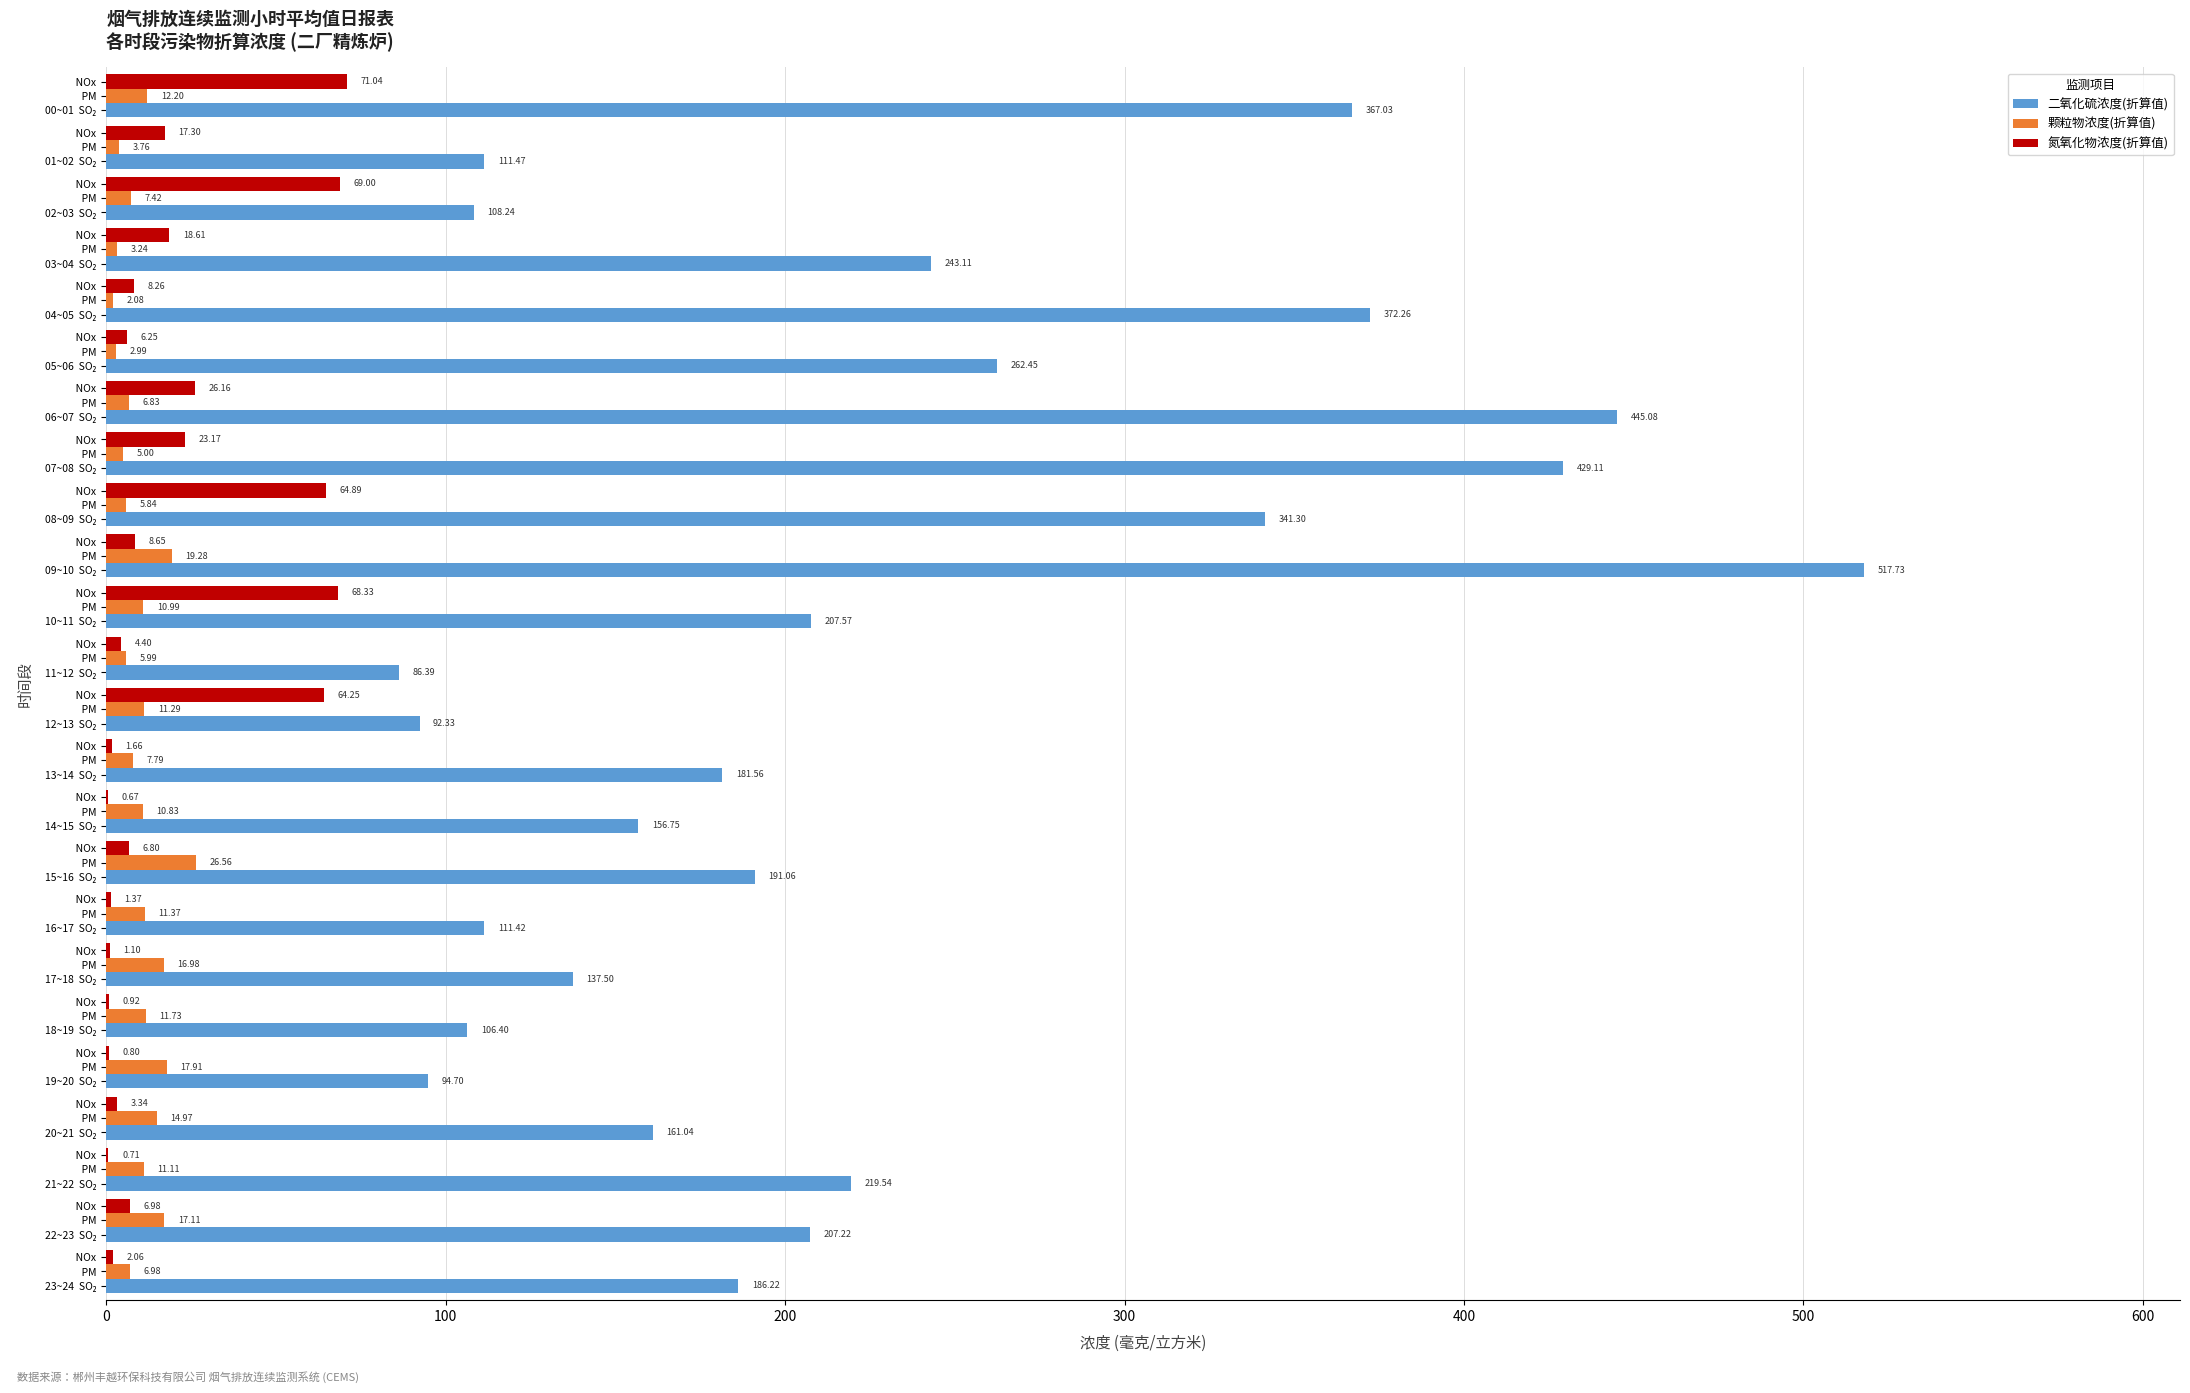

Count the number of categories in the chart.

24